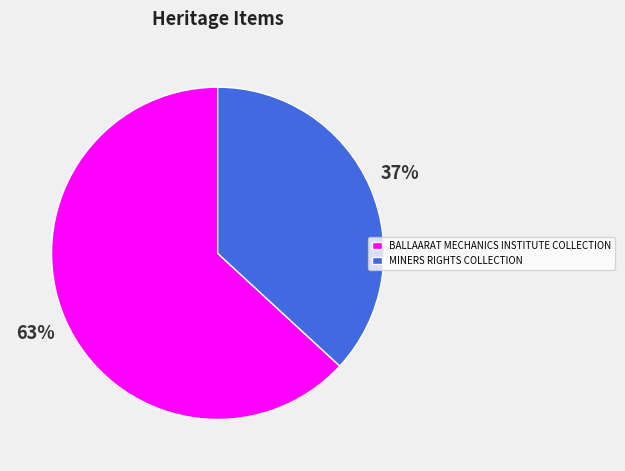

What is the majority slice?

BALLAARAT MECHANICS INSTITUTE COLLECTION